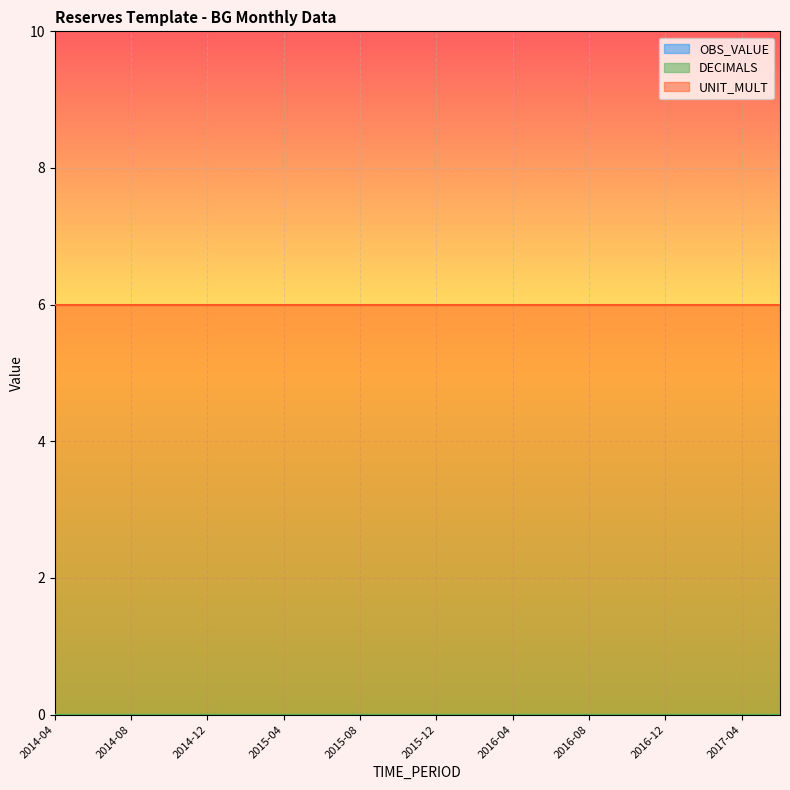

True or false: DECIMALS and UNIT_MULT cross at least once.

False